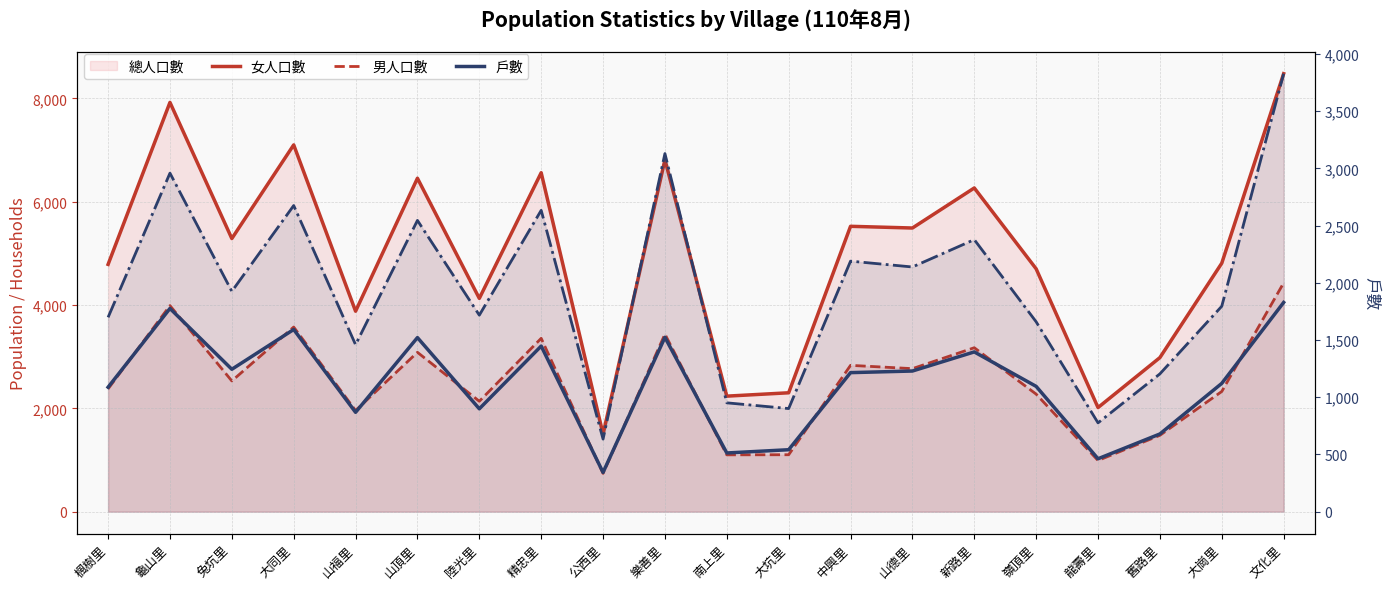

True or false: 總人口數 (line) has more than 2 interior local peaks.

True